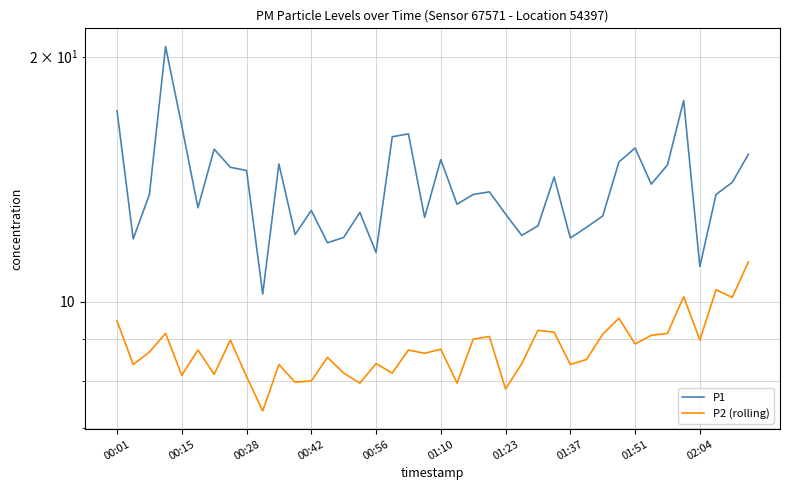

How many values in the P1 series are below 13?

16